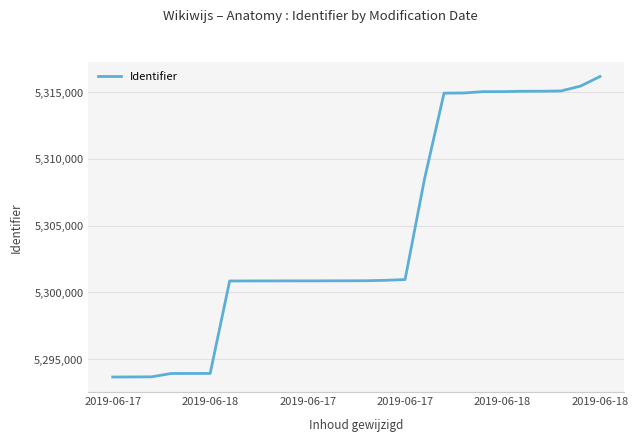

What is the smallest value displayed?

5293672